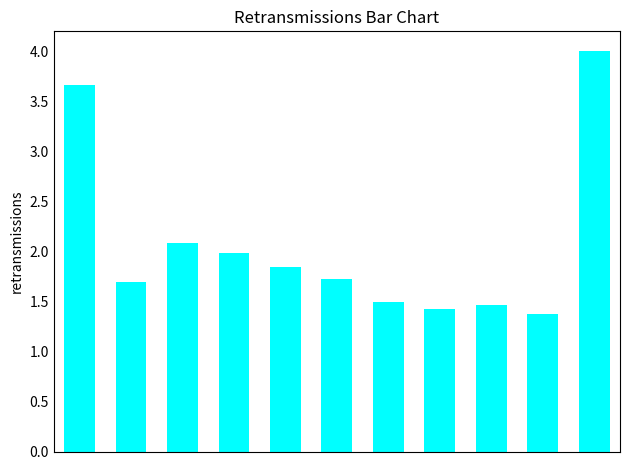

How many bars are there in total?

11